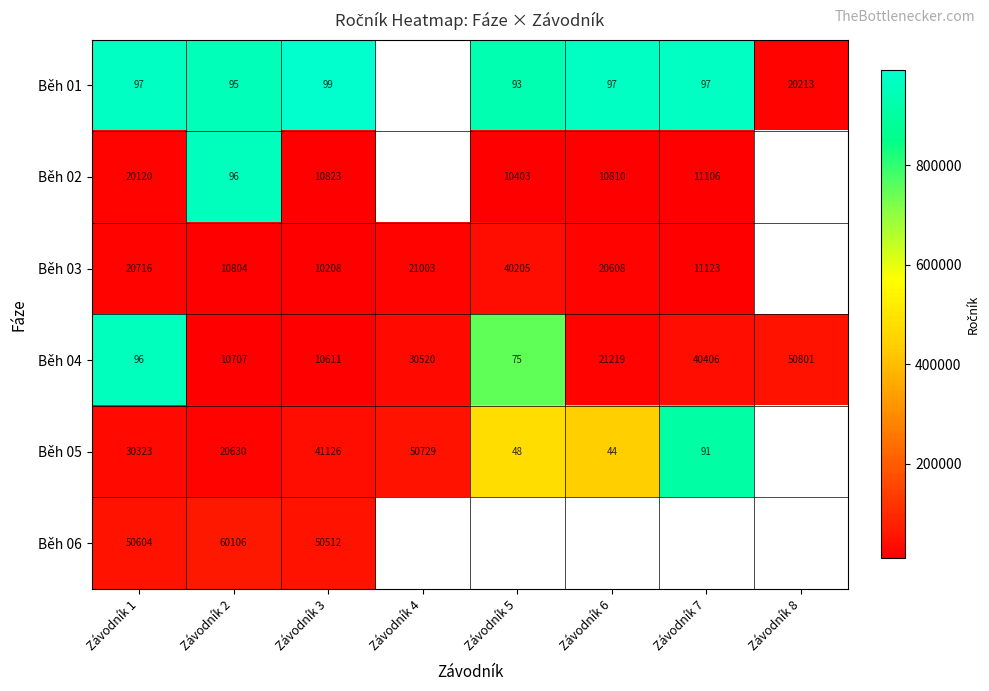

Is it true that Běh 04 equals 50801 at Závodník 8?

True